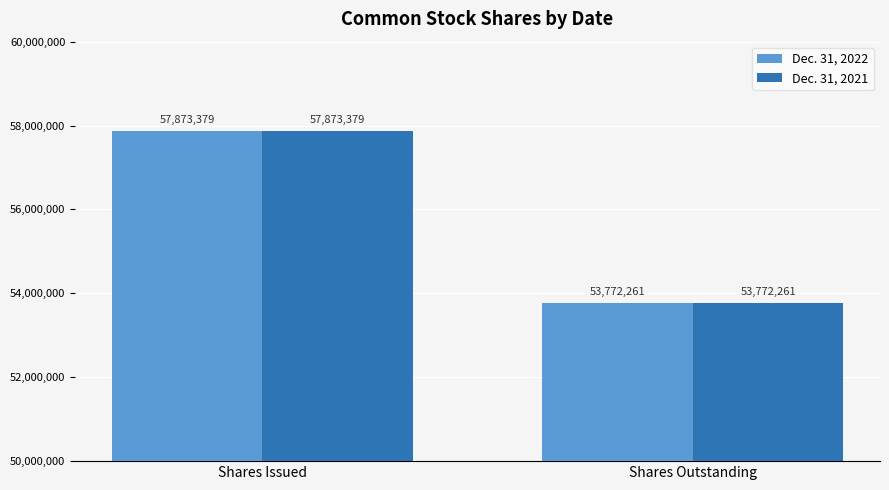

What position from the left is Shares Issued?

1